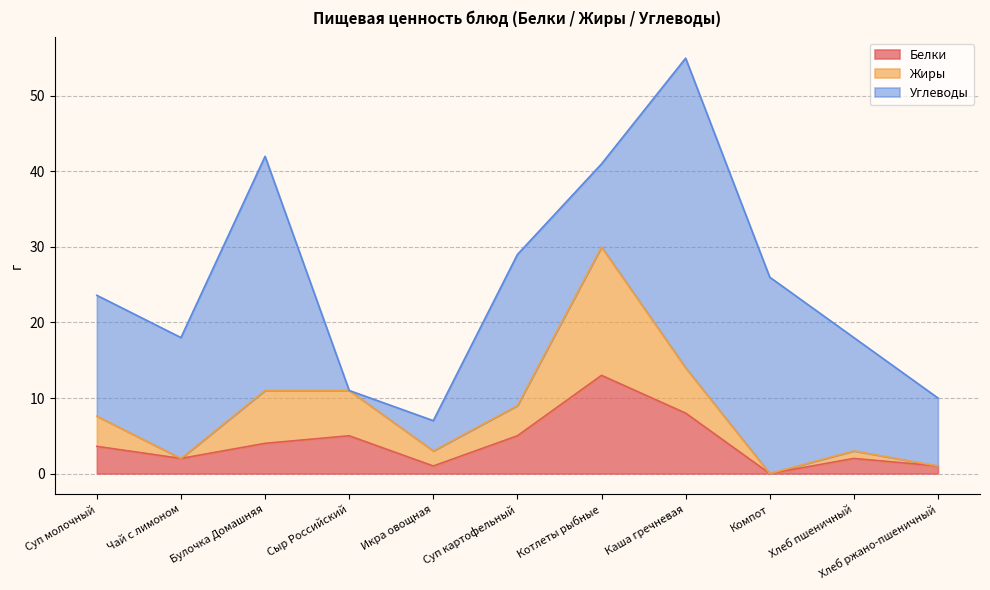

Does the chart have visible grid lines?

Yes